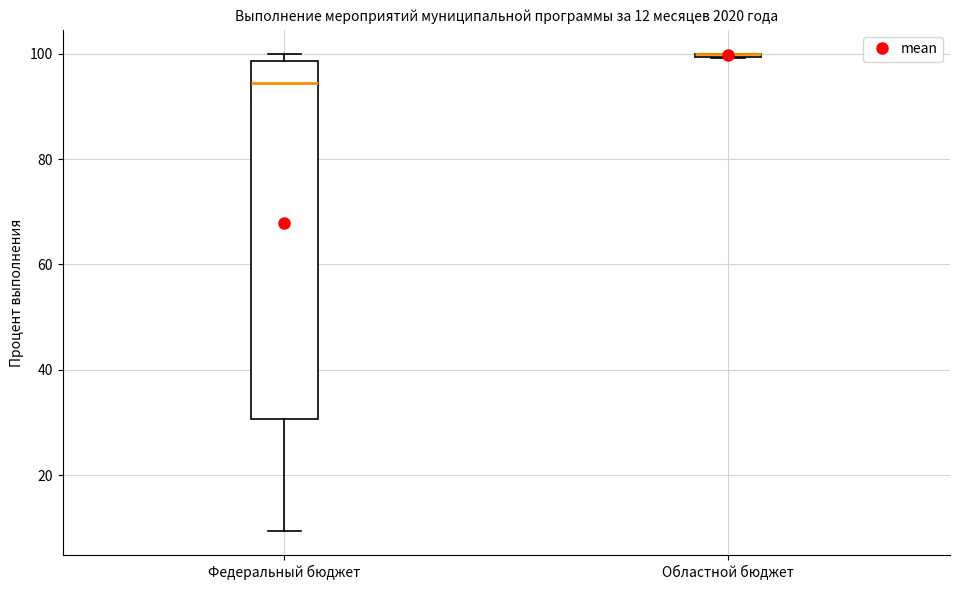

Comparing the boxes themselves (not the whiskers), which one is the tallest?

Федеральный бюджет